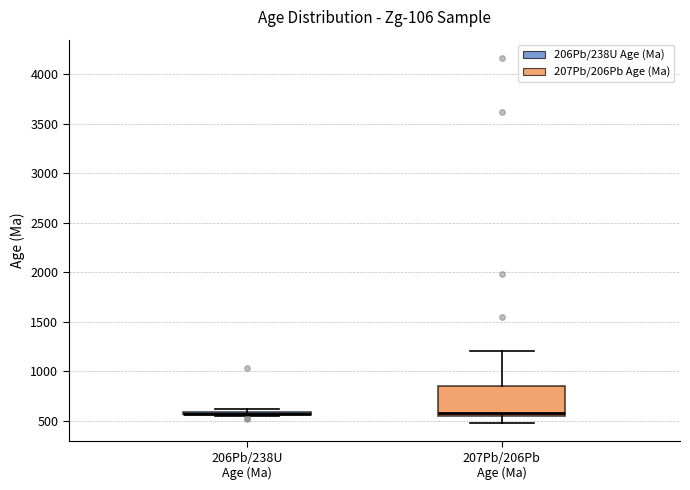

Which box is the tallest, from its lower edge to its upper edge?

207Pb/206Pb Age (Ma)